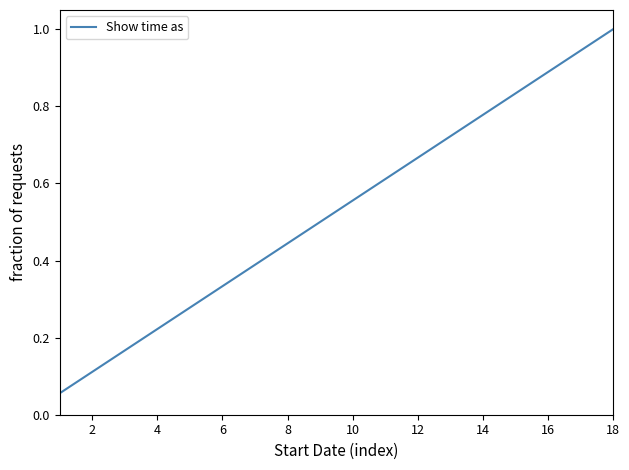

How many categories are shown in the chart?

18